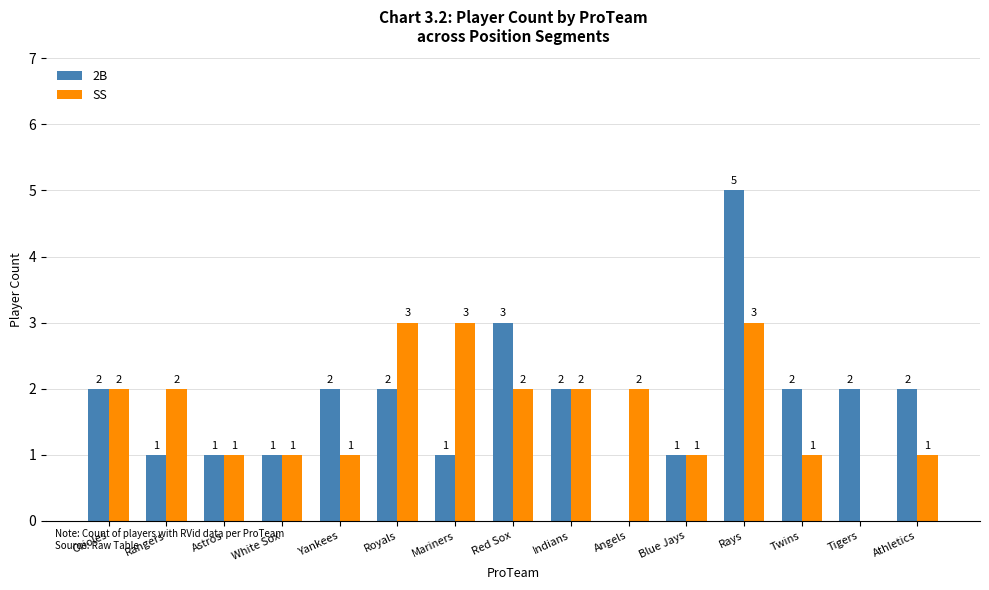

Reading right to left, what are all the values shown in this chart?

2B: 2	2	2	5	1	0	2	3	1	2	2	1	1	1	2
SS: 1	0	1	3	1	2	2	2	3	3	1	1	1	2	2